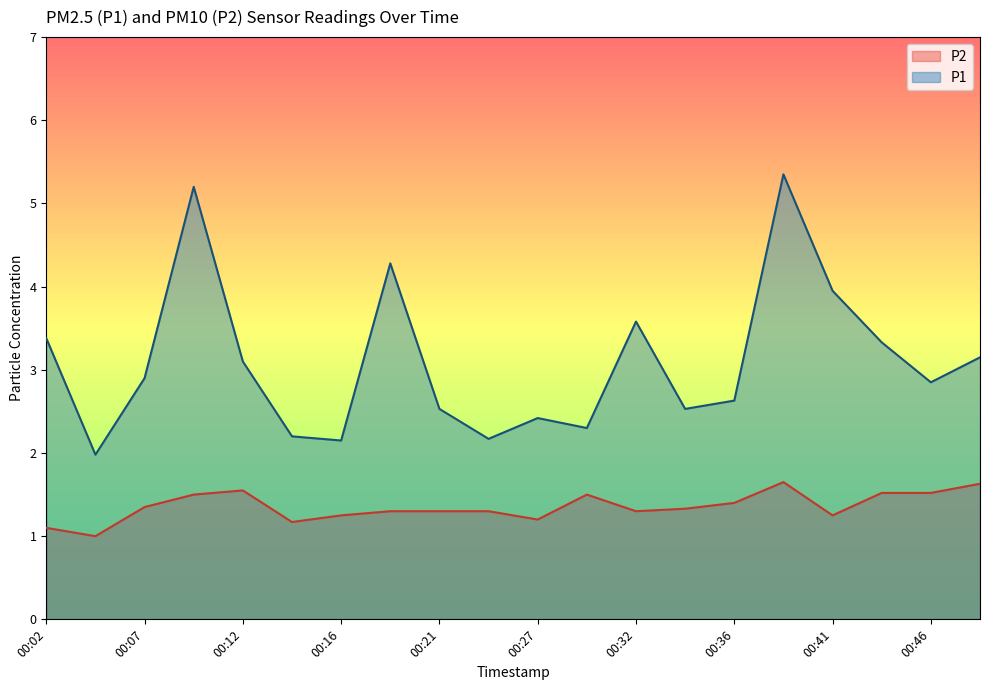

List the series in order of their peak value, highest first.

P1, P2